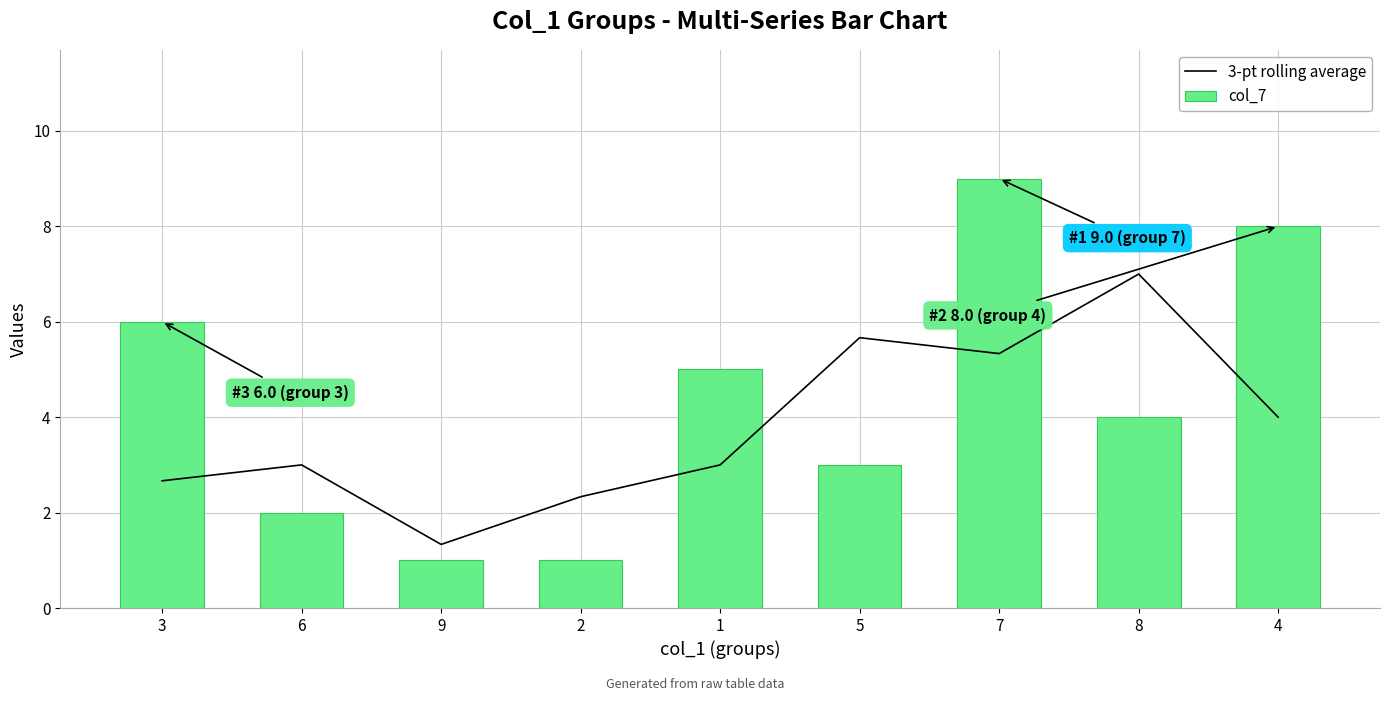

What is the value of the col_7 bar at the 8th from the left?

4